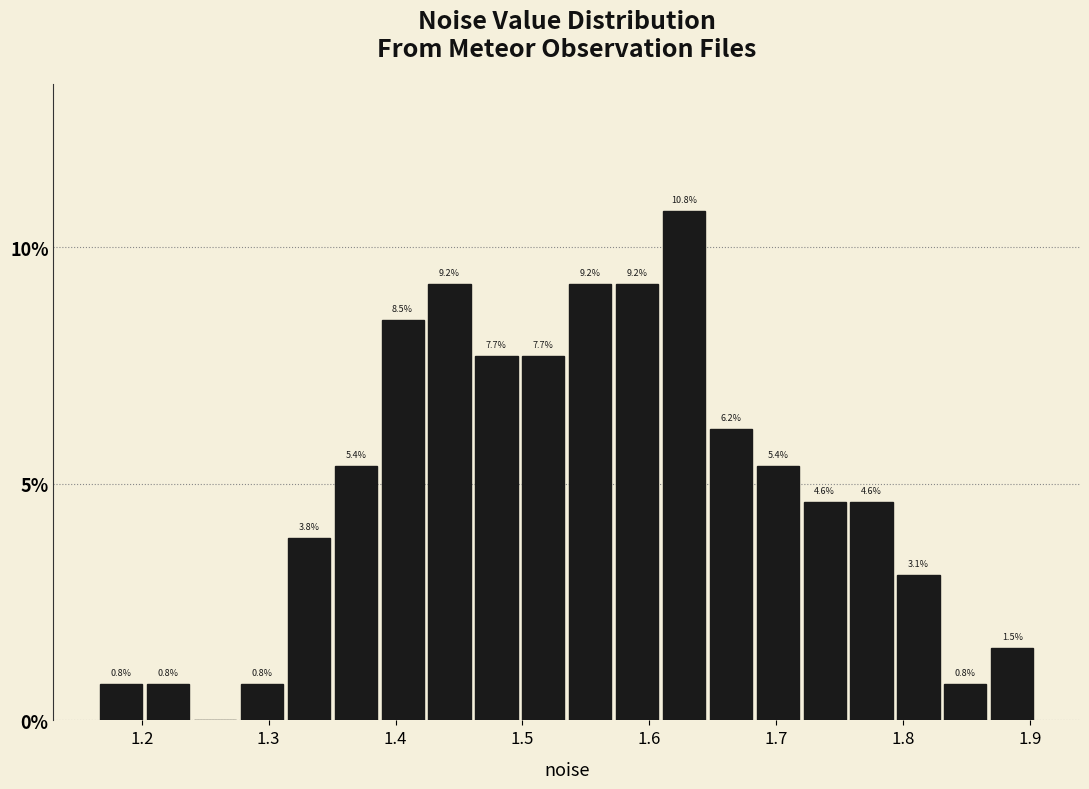

Read against the x-axis, roughly where is the centre of the tallest bar?

1.63